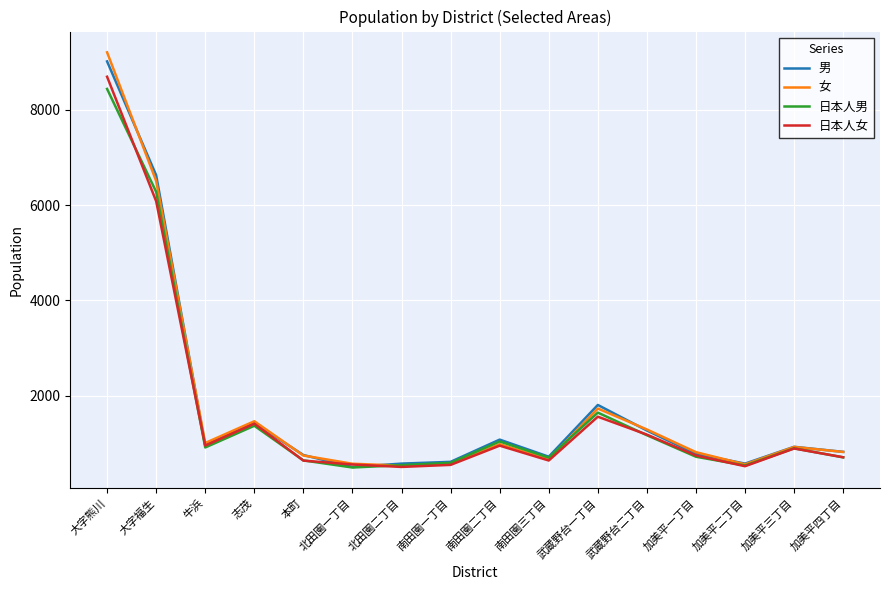

At which category does 男 reach its first local valley?

牛浜